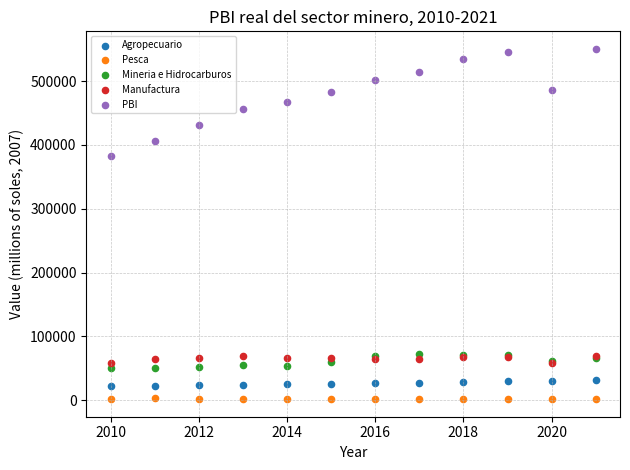

Which series contains the highest Y value?

PBI